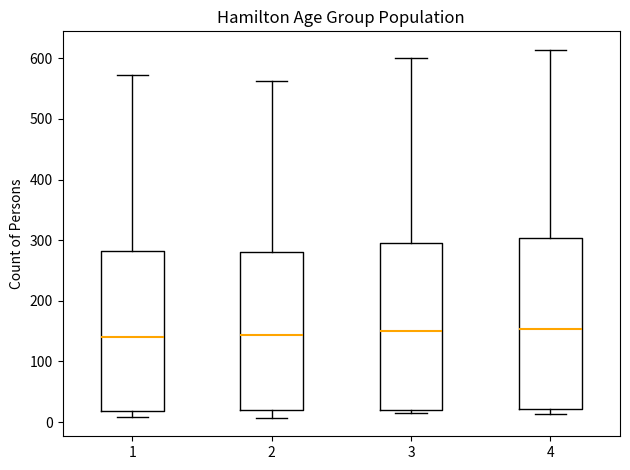

Reading left to right, transcribe this box plot: for each box, give where its median line is, the range the box spans, and where its two whiskers end, as read against the y-axis. The values are not printed on the chart, so give them approximately, as read against the axis.

1: median 140, box 20 to 280, whiskers 10 to 570
2: median 140, box 20 to 280, whiskers 10 to 560
3: median 150, box 20 to 300, whiskers 20 (just below the box's lower edge) to 600
4: median 150, box 20 to 300, whiskers 10 to 610